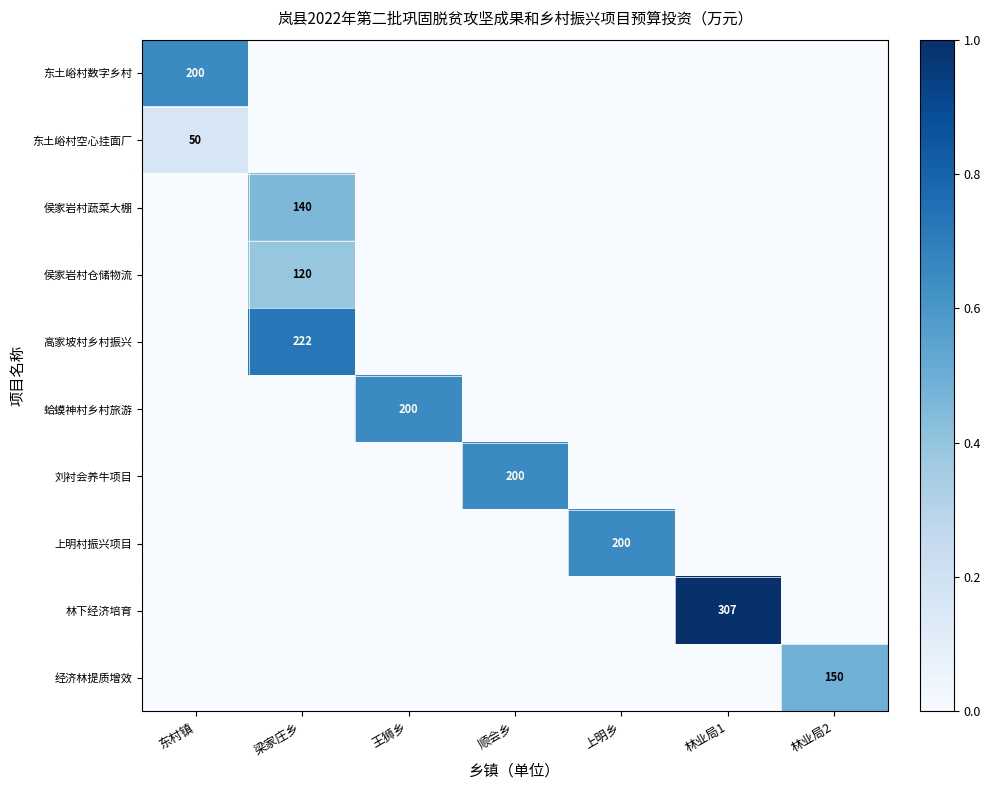

Which has a higher value, 上明乡 or 王狮乡?

上明乡